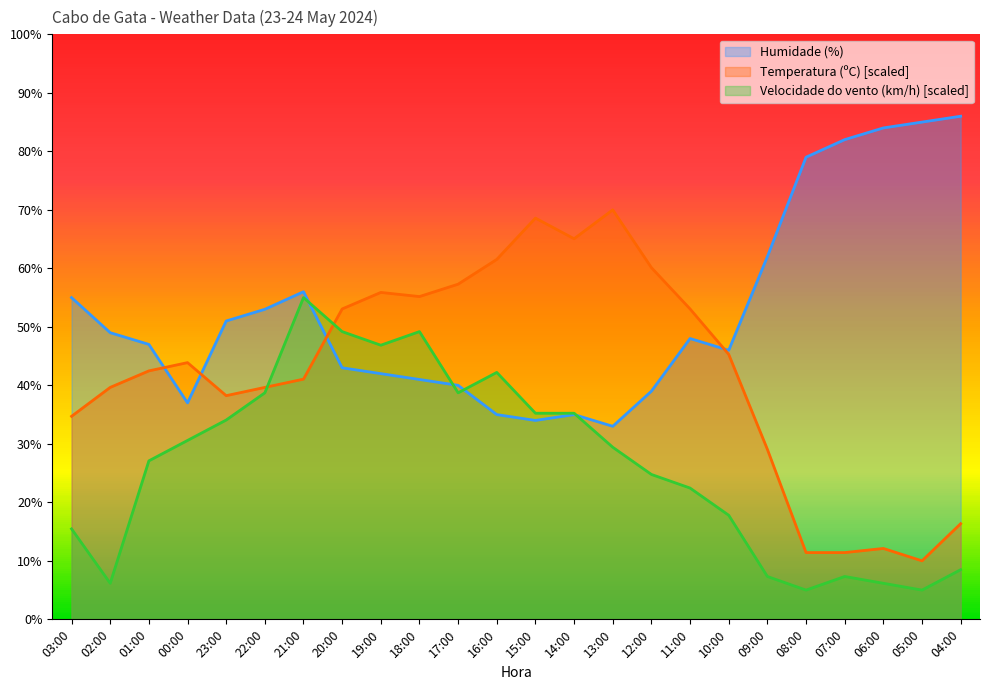

Rank the series by their average value, from highest to lowest.

Humidade (%), Temperatura (ºC) [scaled], Velocidade do vento (km/h) [scaled]